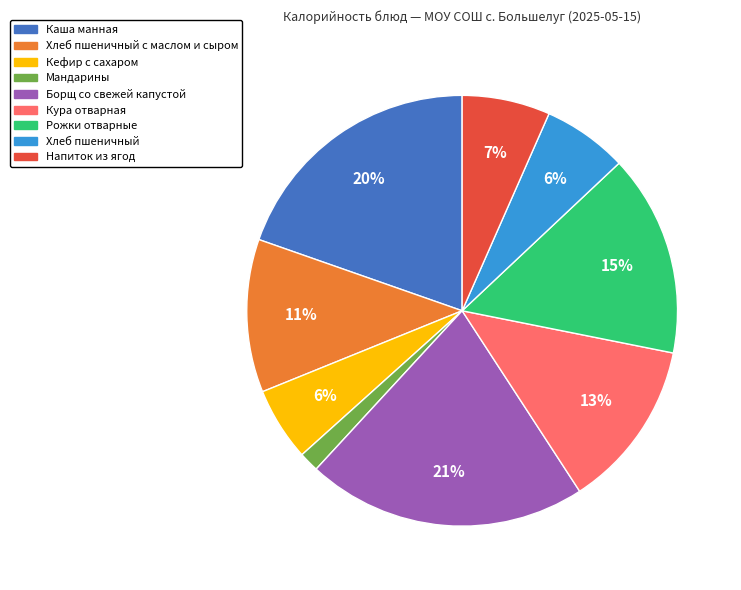

Is there any slice that represents more than half of the pie?

No